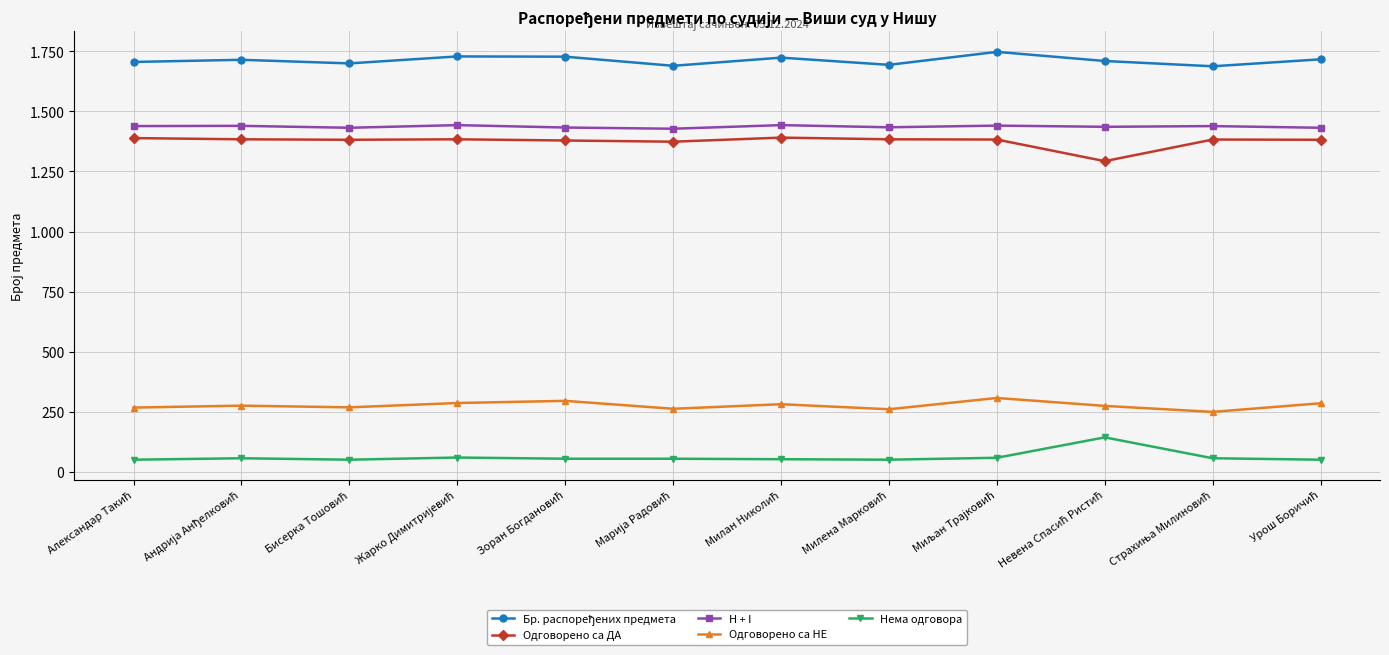

At which label does Бр. распоређених предмета first exceed 1715?

Жарко Димитријевић